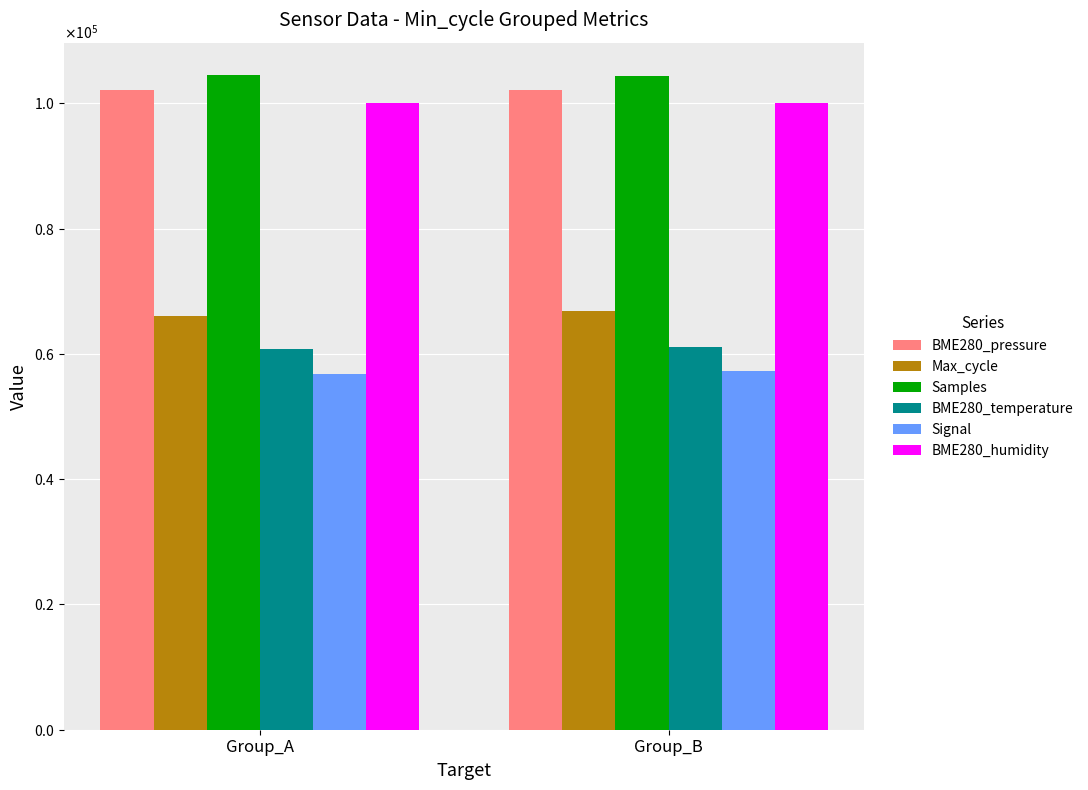

Reading left to right, extract all data points from this chart.

BME280_pressure: Group_A=102138.2	Group_B=102108.6
Max_cycle: Group_A=66005.0	Group_B=66771.8
Samples: Group_A=104461.6	Group_B=104371.2
BME280_temperature: Group_A=60800.0	Group_B=61040.0
Signal: Group_A=56800.0	Group_B=57200.0
BME280_humidity: Group_A=100000.0	Group_B=100000.0